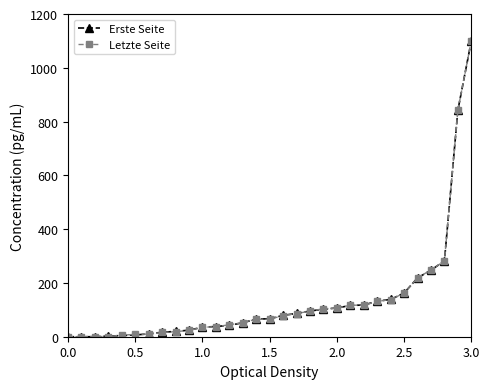

What is the greatest value displayed?

1100.0